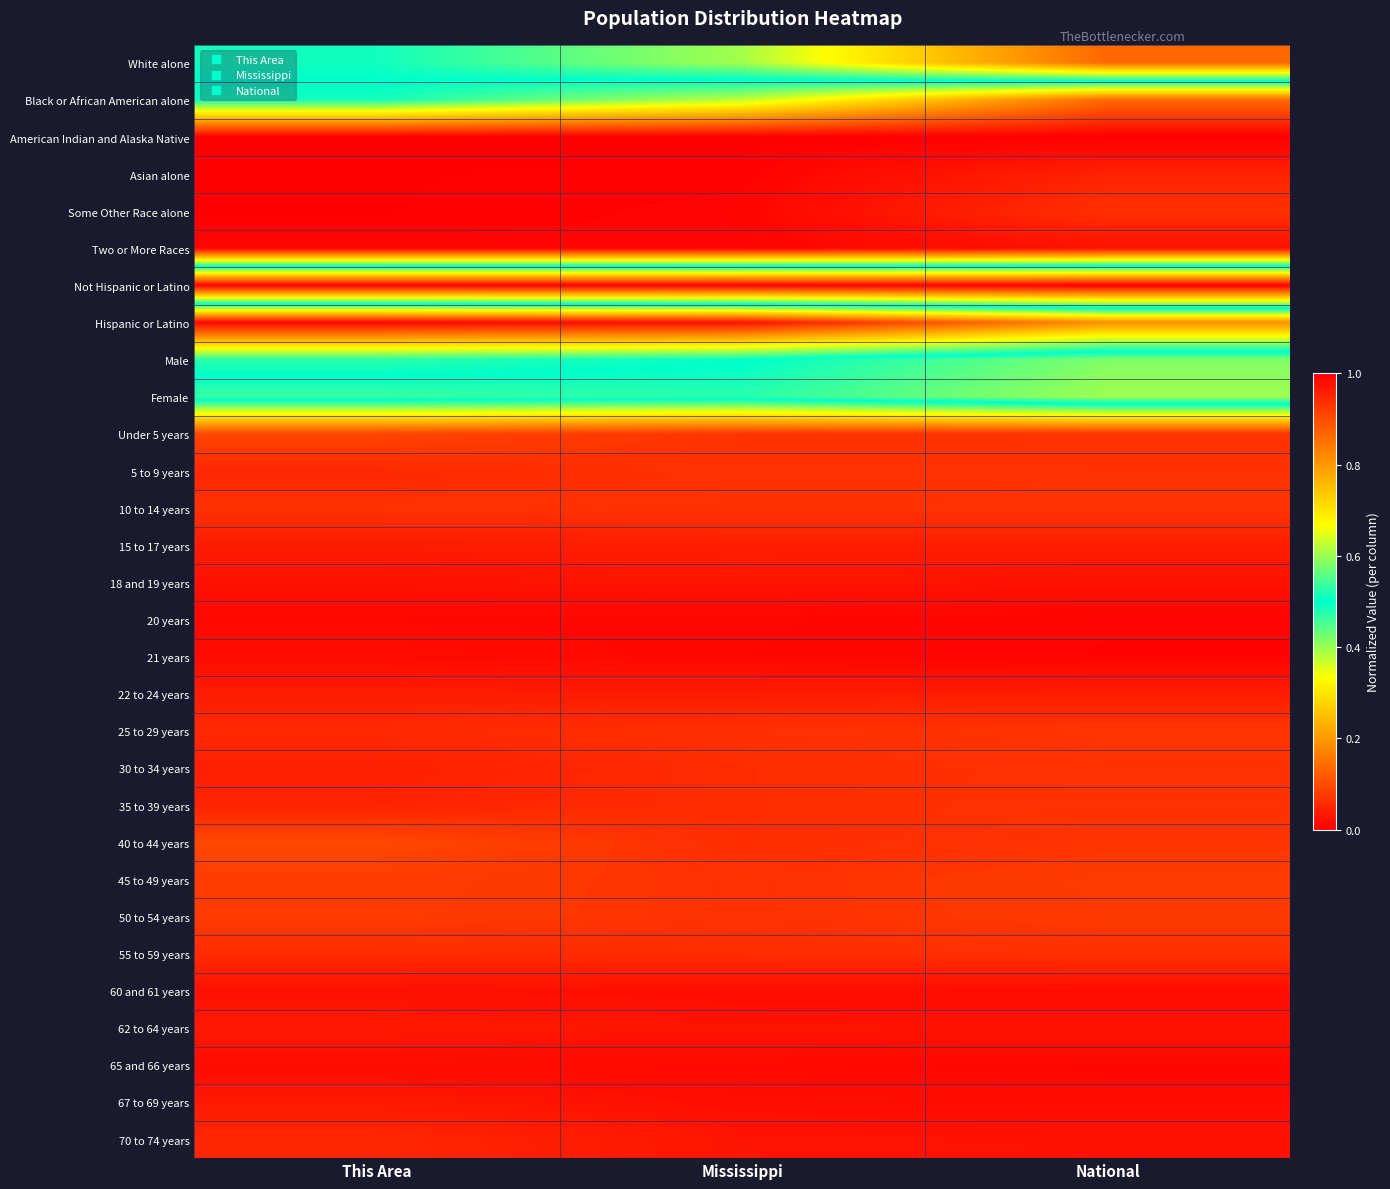

How many distinct data groups are displayed?

30